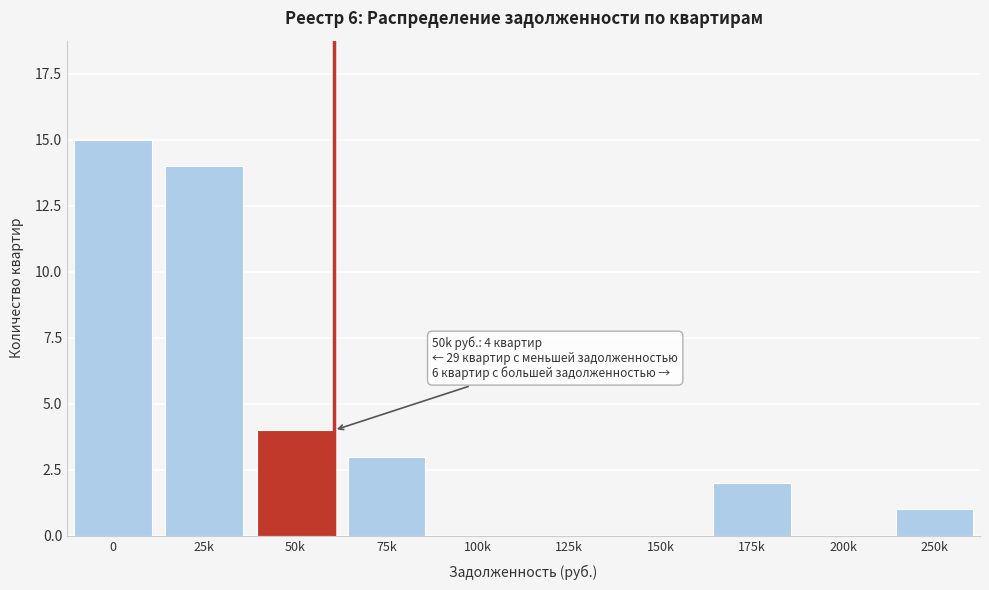

Reading left to right, transcribe all the data shown in this chart.

0=15	25k=14	50k=4	75k=3	100k=0	125k=0	150k=0	175k=2	200k=0	250k=1